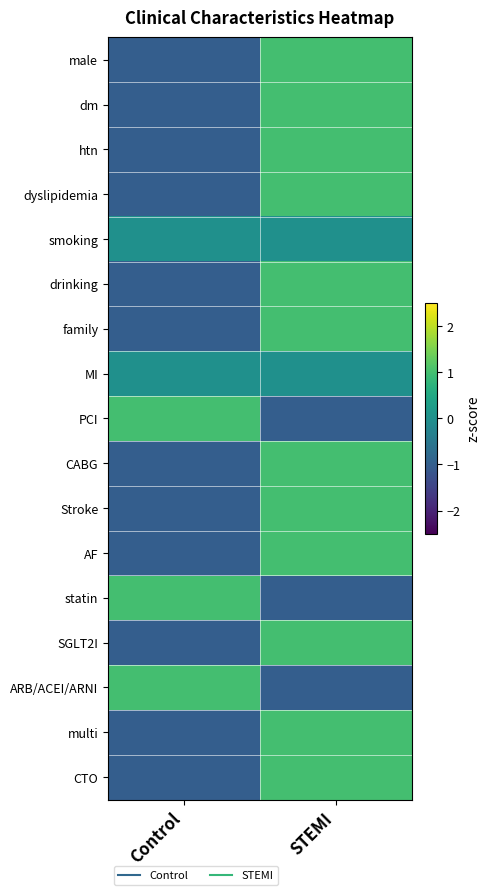

What is the total value across all series at STEMI?

9.0